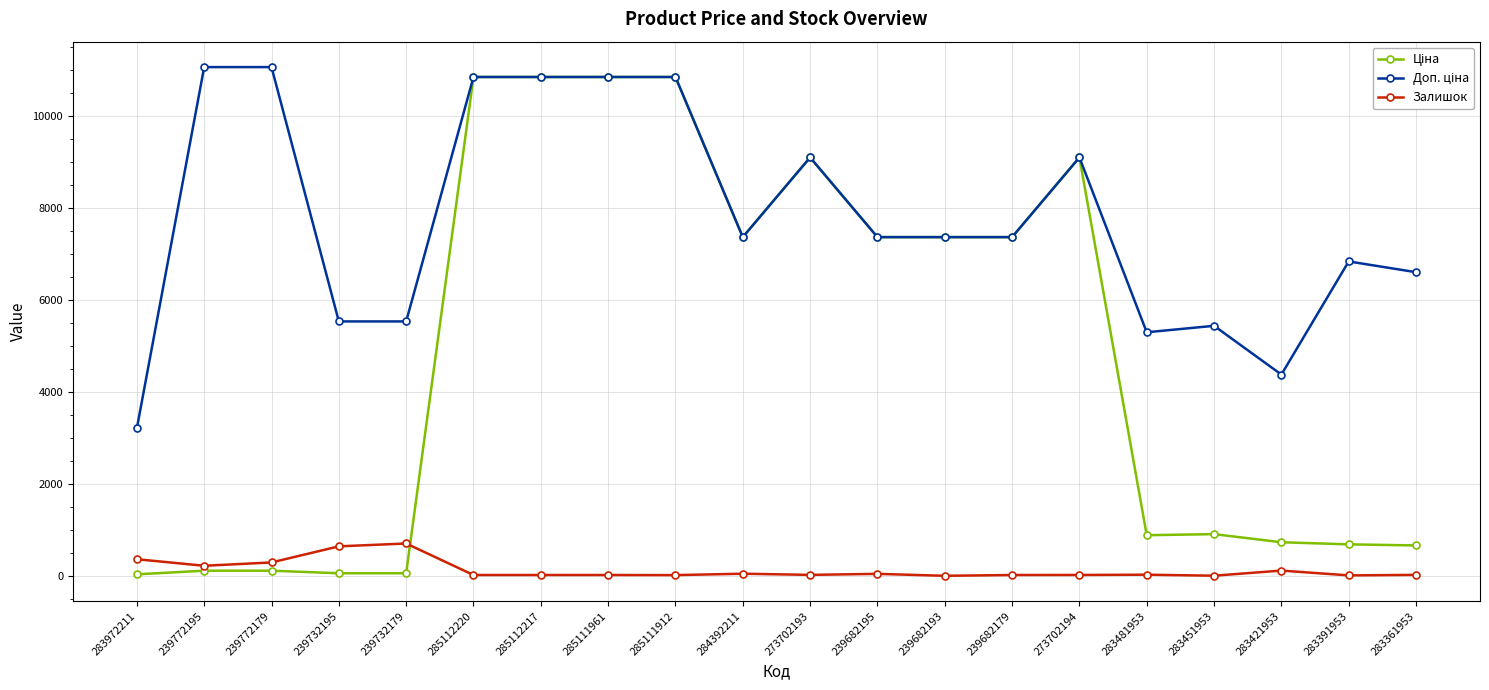

What is the sum of all Залишок values?

2586.0